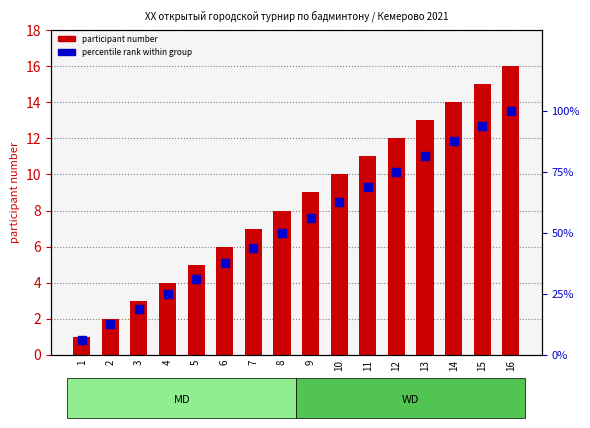

Is the value of percentile rank within group at 14 greater than the value of participant number at 2?

Yes